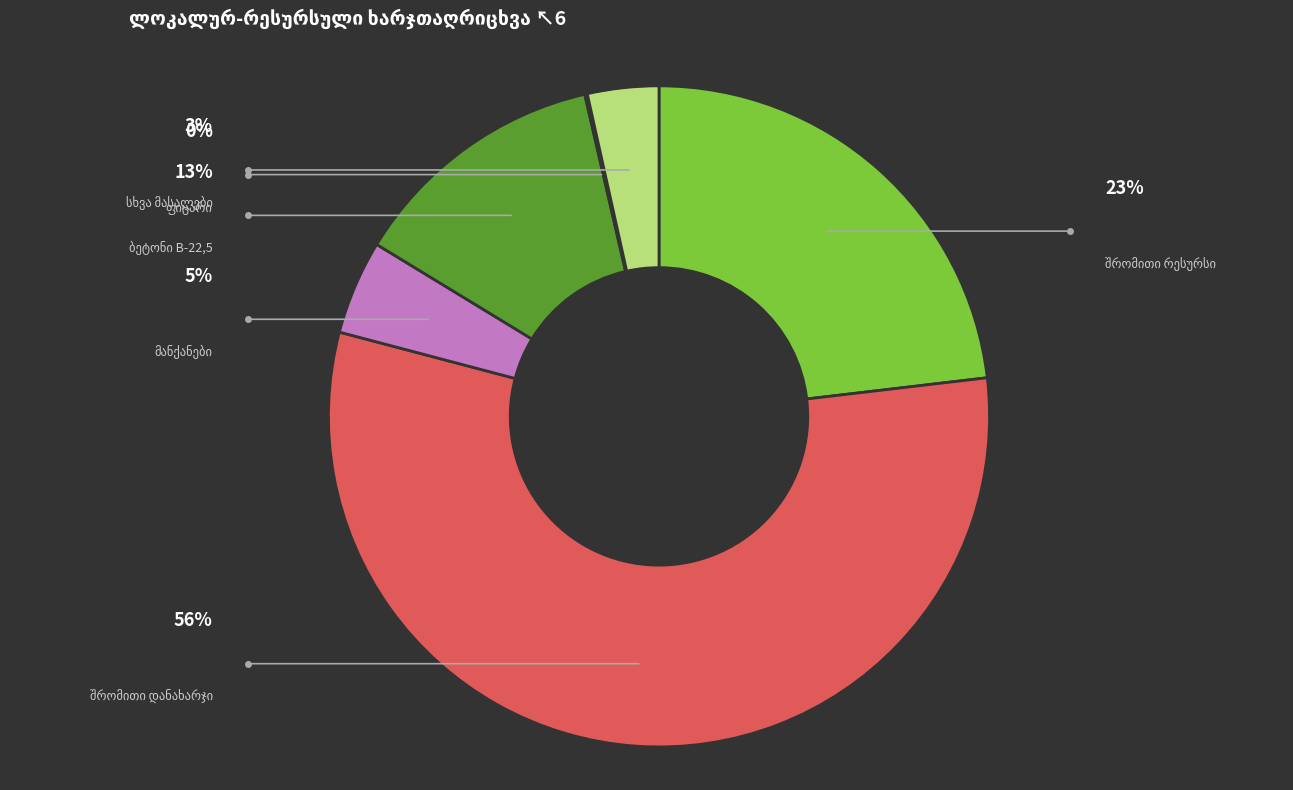

How many segments does this pie chart have?

6